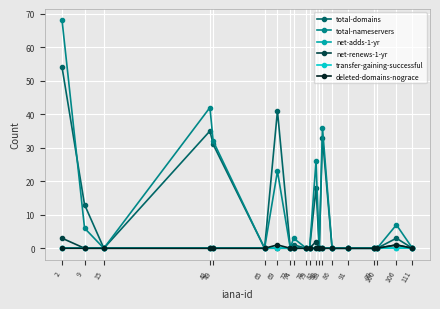

The value of net-renews-1-yr at 48 is 0. True or false?

True